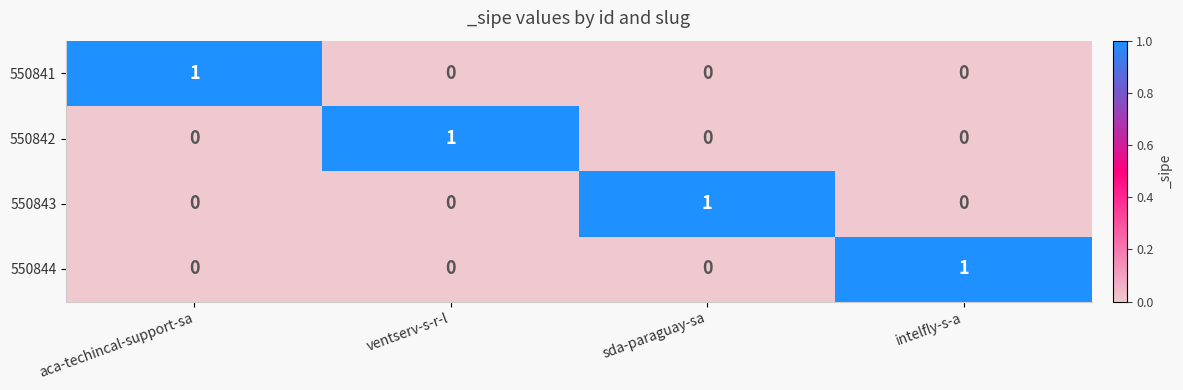

At how many categories does at least one series exceed 0?

4